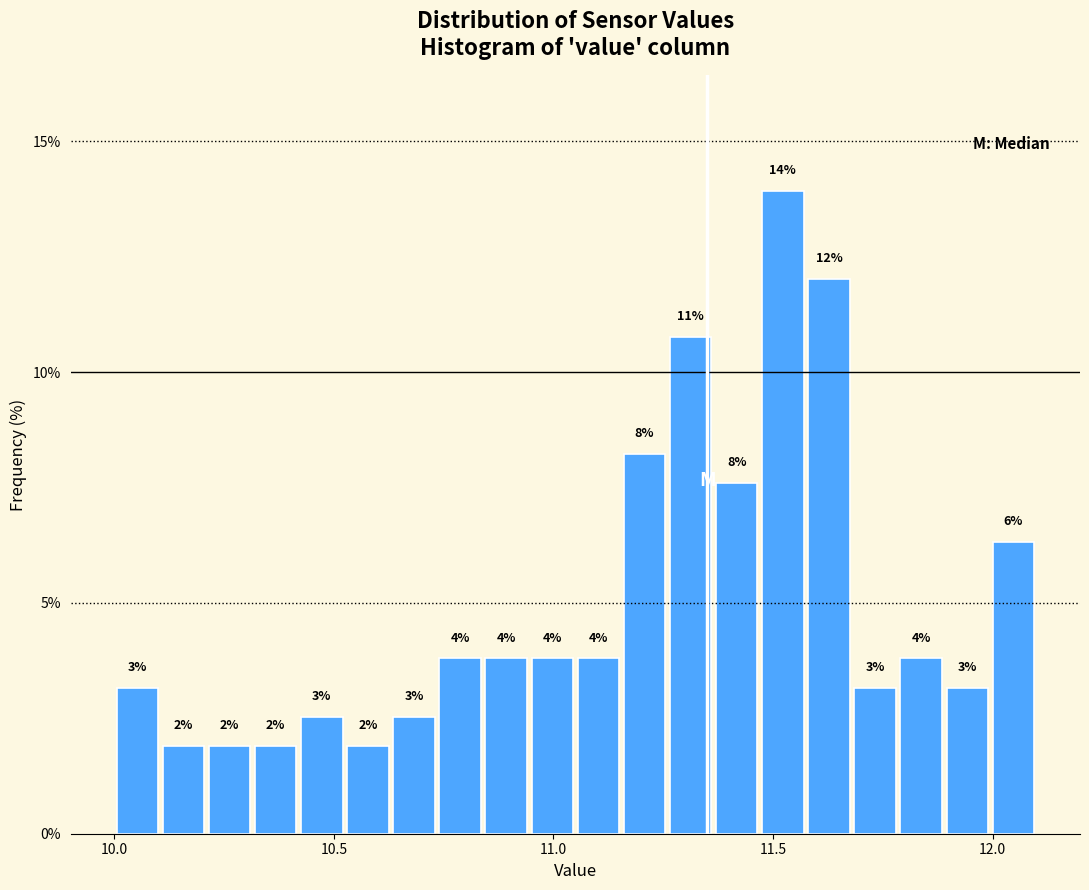

Around what value on the x-axis is the tallest bar? Give the approximate position of its centre, as read against the axis.

11.50